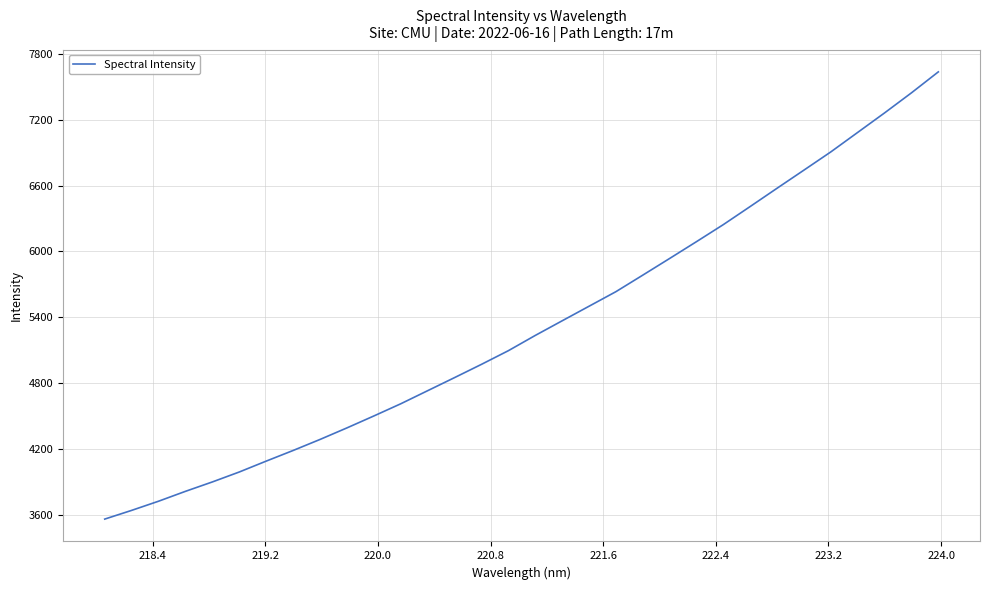

What is the difference between the maximum and minimum values?

4074.2